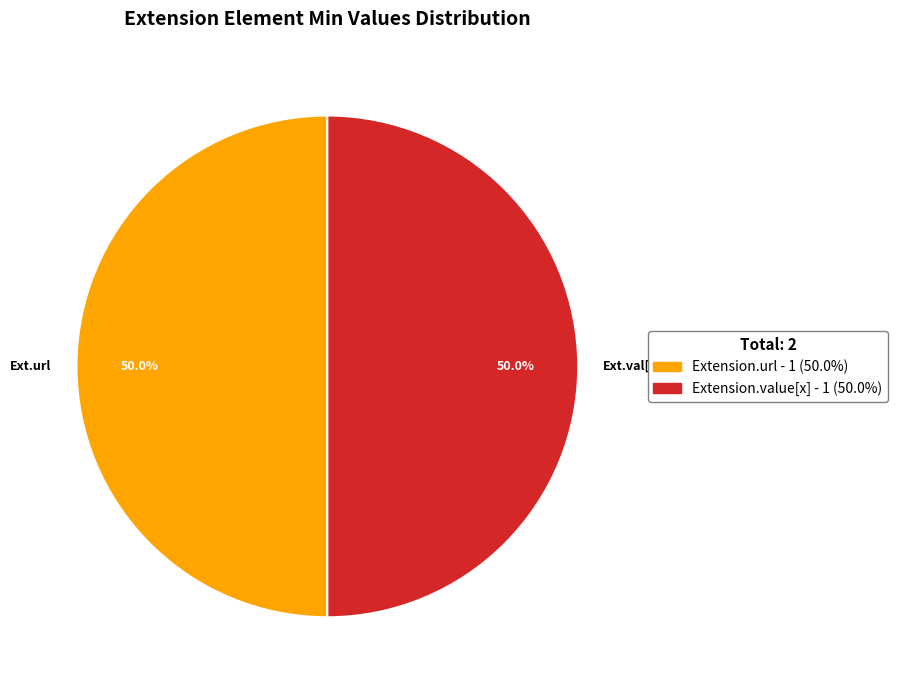

Is the sum of Ext.url and Ext.val[x] greater than half?

Yes